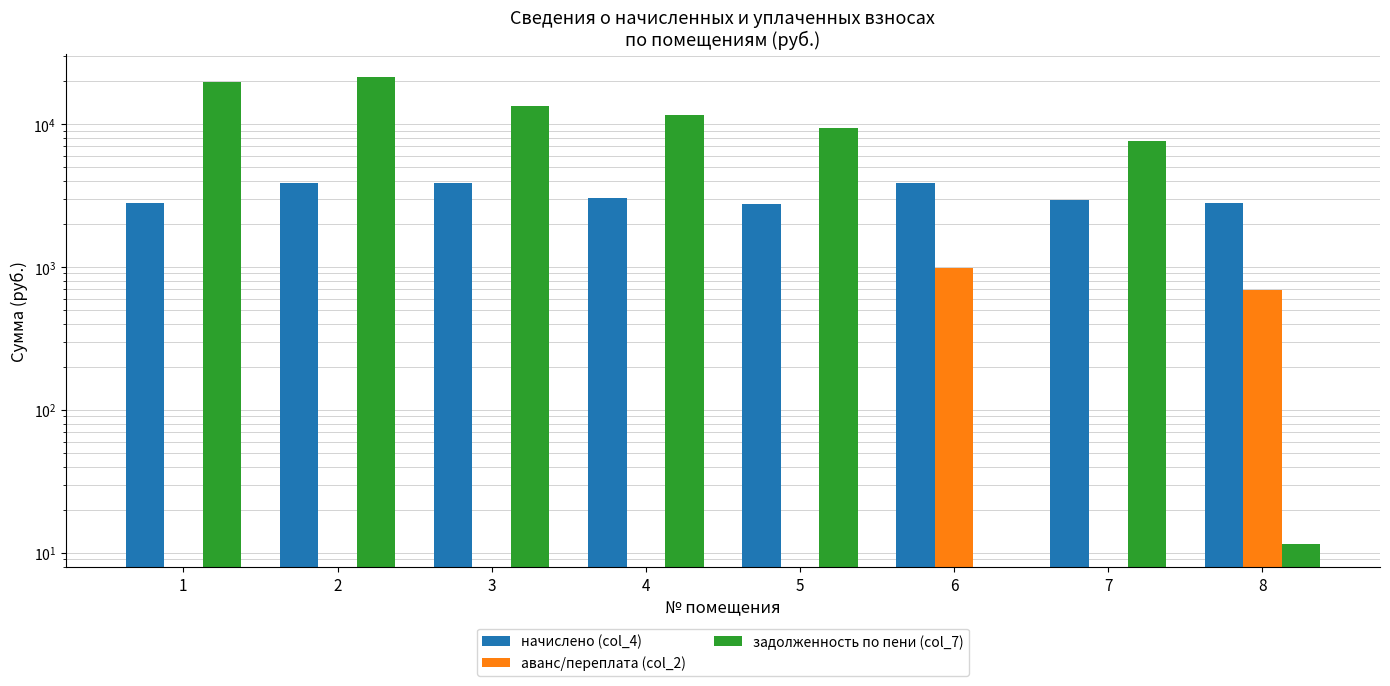

Reading right to left, what are all the values shown in this chart?

начислено (col_4): 2808.0	2948.4	3861.0	2753.4	3026.4	3861.0	3845.4	2808.0
аванс/переплата (col_2): 690.4	0.0	975.4	0.0	0.0	0.0	0.0	0.0
задолженность по пени (col_7): 11.6	7611.4	0.0	9322.1	11594.7	13381.6	21308.2	19759.7